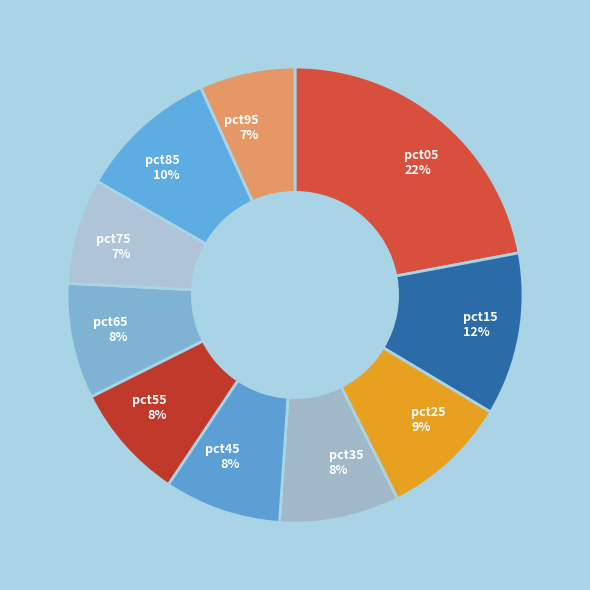

What percentage is the pct65 slice, to the nearest percent?

8%